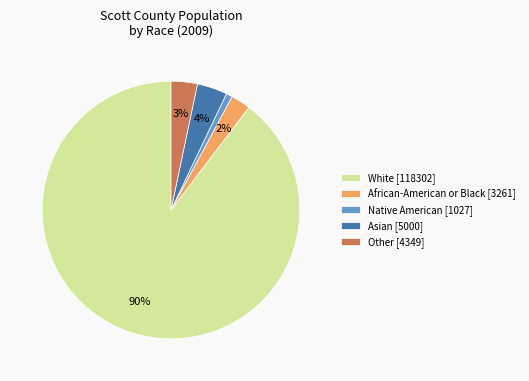

How many slices are in this pie chart?

5